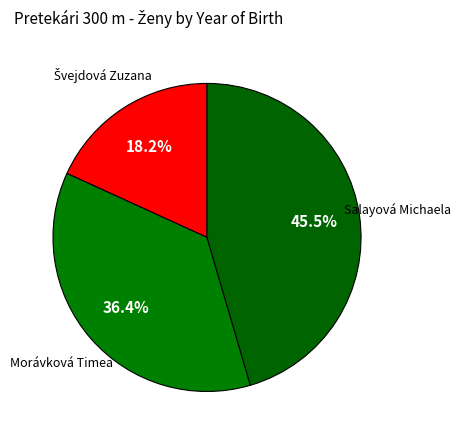

What is the largest slice in the pie chart?

Salayová Michaela